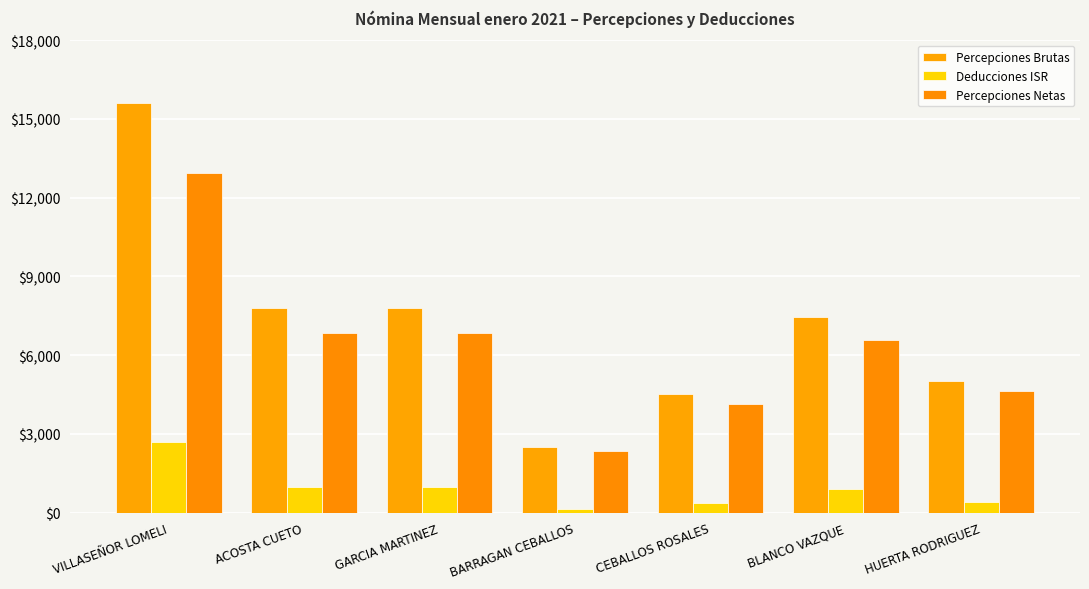

Between BARRAGAN CEBALLOS and CEBALLOS ROSALES, which is larger?

CEBALLOS ROSALES